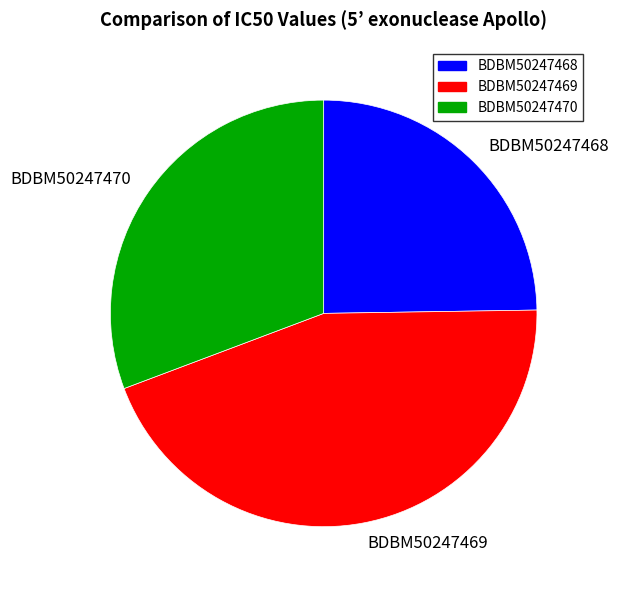

Does BDBM50247469 represent more than half of the total?

No